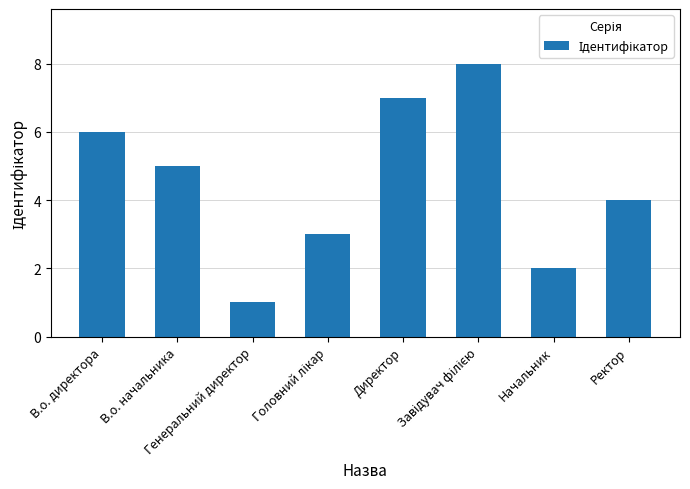

What is the difference between the maximum and second lowest values?

6